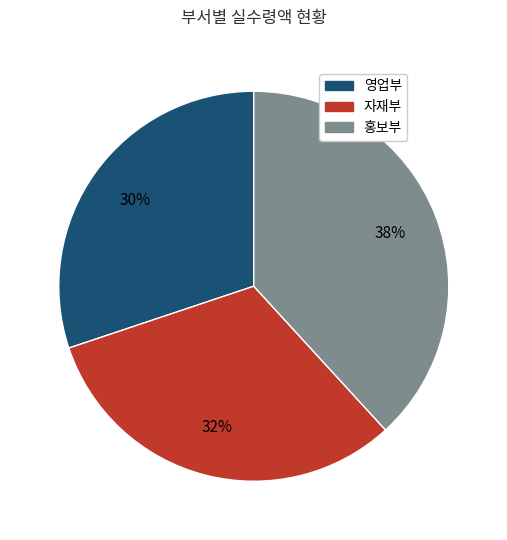

To the nearest percent, what is the difference between the largest and smallest slice percentages?

8%